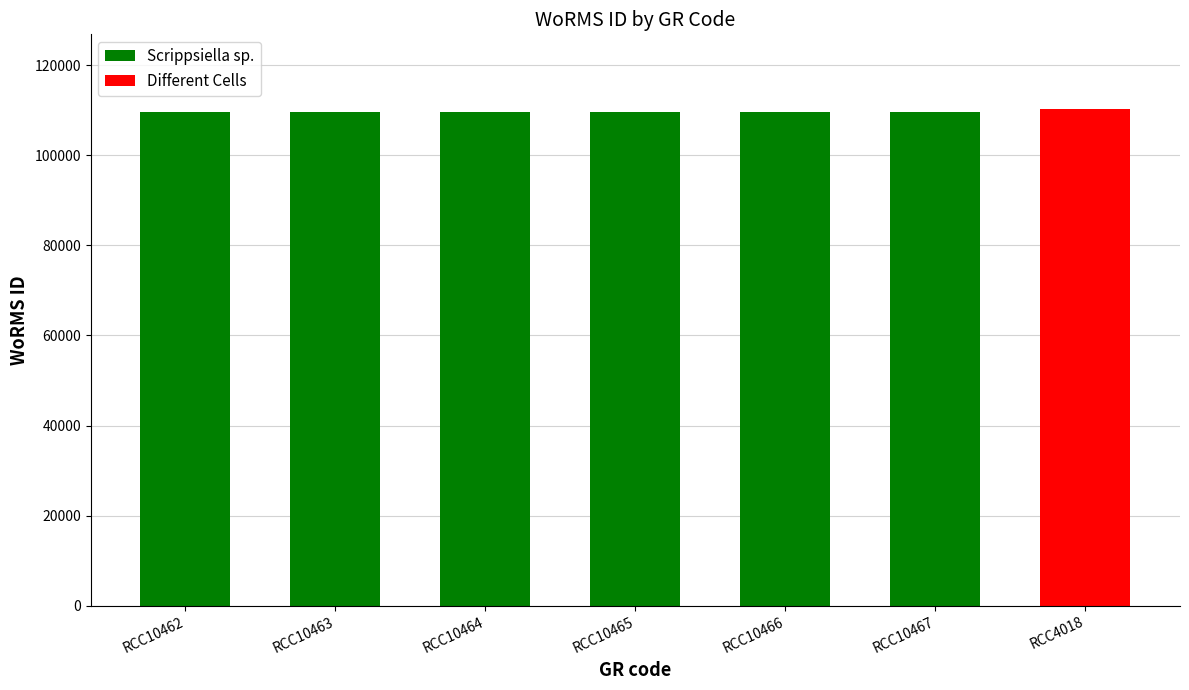

What is the difference between the maximum and minimum values?

790